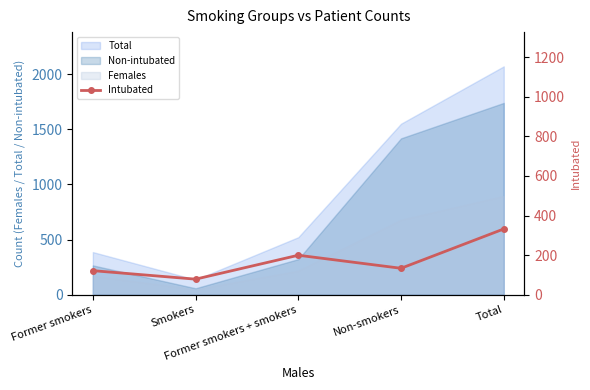

How many values are below 133?

2